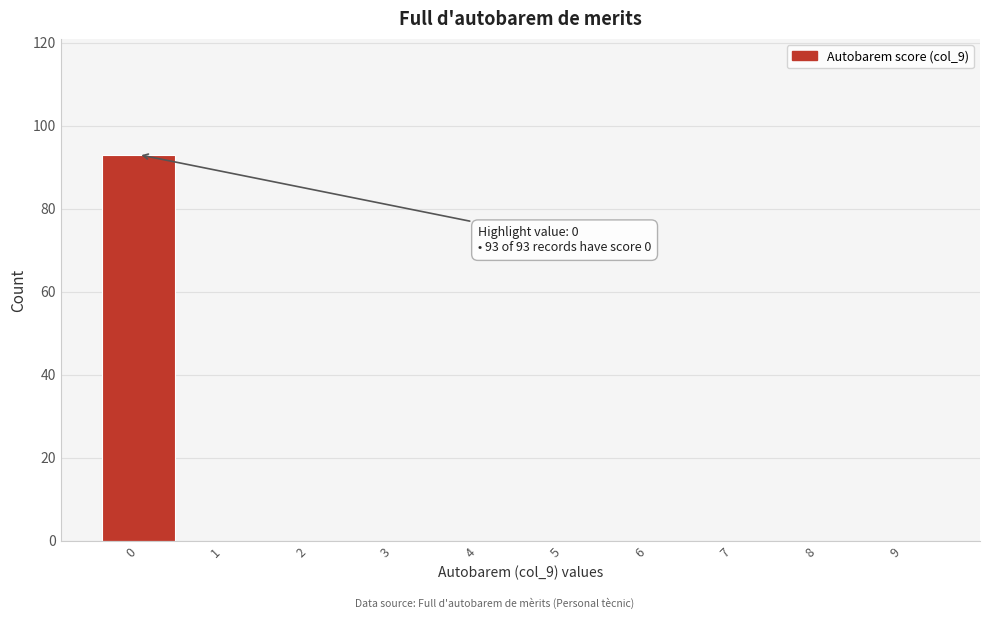

Reading right to left, list all the values displayed in this chart.

9=0	8=0	7=0	6=0	5=0	4=0	3=0	2=0	1=0	0=93